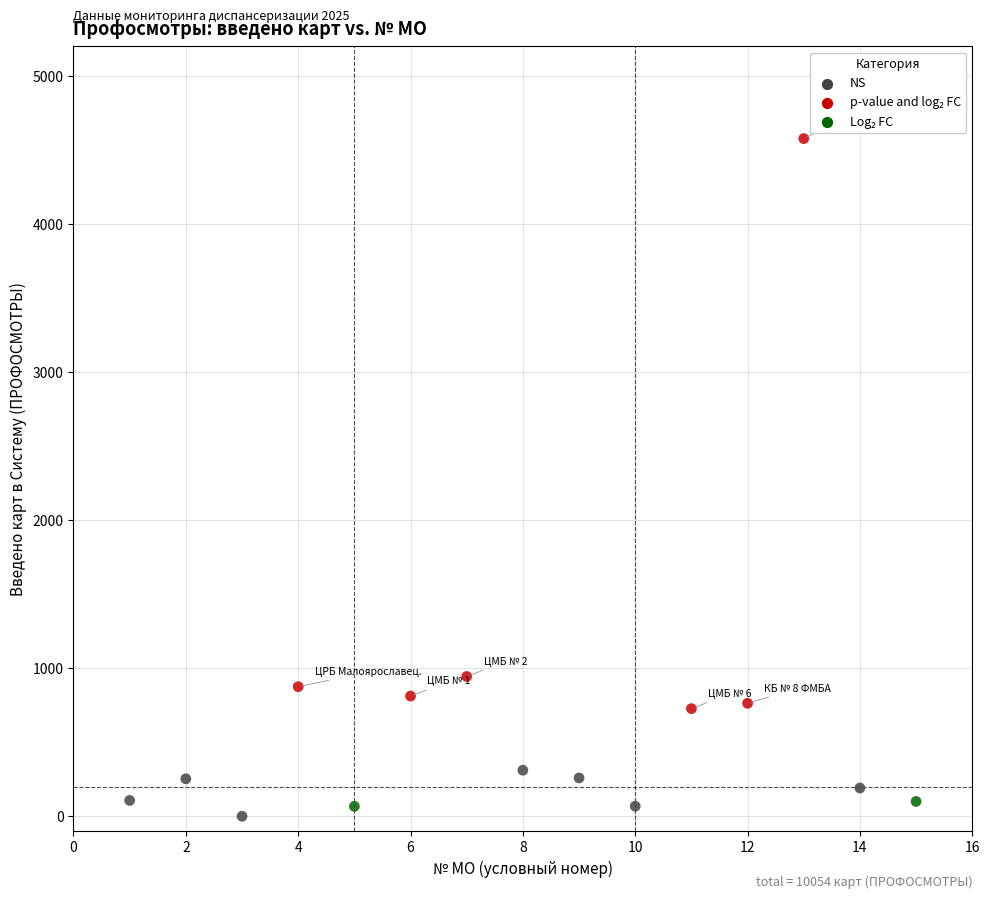

What is the range of Y values (max minus min)?

4577